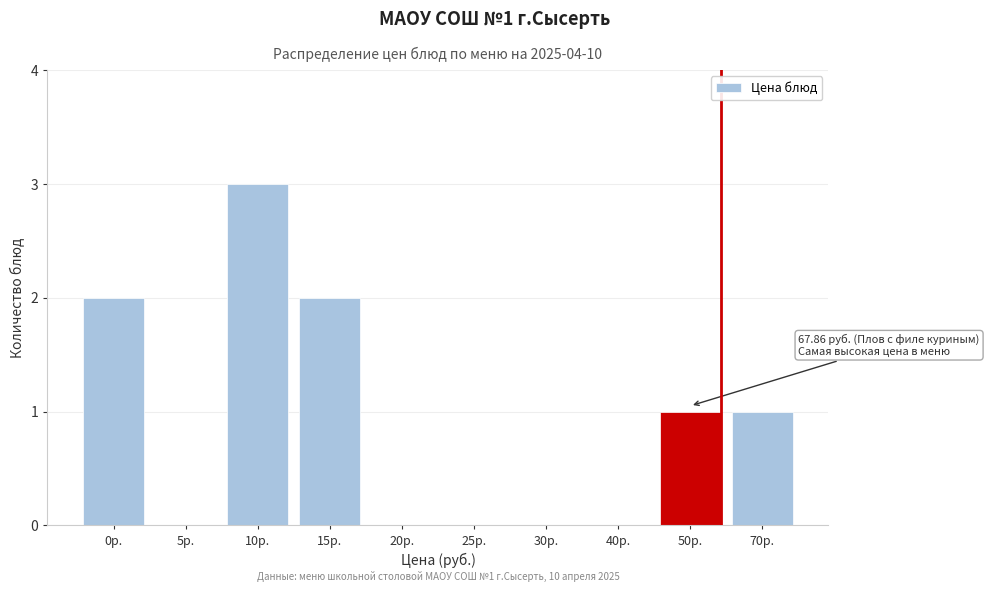

Reading right to left, list all the values displayed in this chart.

70р.=1	50р.=1	40р.=0	30р.=0	25р.=0	20р.=0	15р.=2	10р.=3	5р.=0	0р.=2